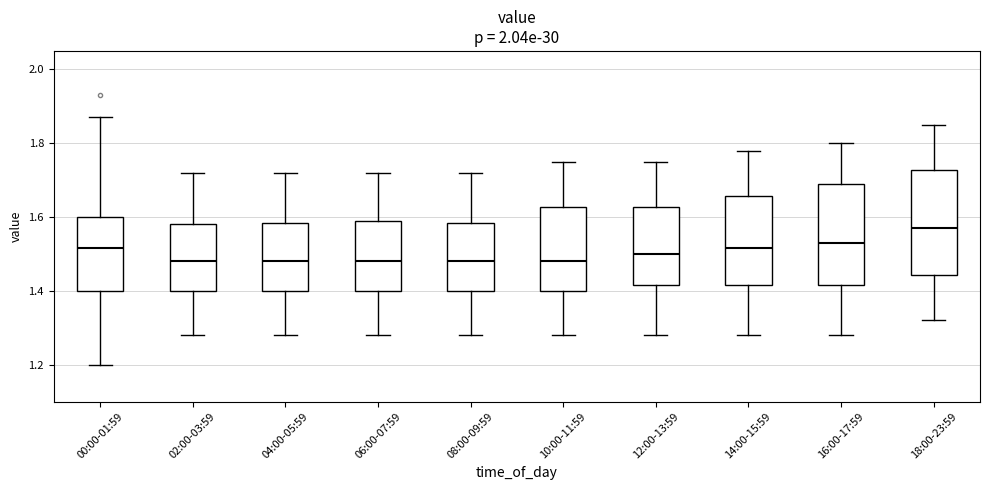

Reading left to right, read every box against the y-axis: the position of its median line, the range the box covers, and the ends of its whiskers. The values are not printed on the chart, so give them approximately, as read against the axis.

00:00-01:59: median 1.52, box 1.40 to 1.60, whiskers 1.20 to 1.88
02:00-03:59: median 1.48, box 1.40 to 1.58, whiskers 1.28 to 1.72
04:00-05:59: median 1.48, box 1.40 to 1.58, whiskers 1.28 to 1.72
06:00-07:59: median 1.48, box 1.40 to 1.60, whiskers 1.28 to 1.72
08:00-09:59: median 1.48, box 1.40 to 1.58, whiskers 1.28 to 1.72
10:00-11:59: median 1.48, box 1.40 to 1.62, whiskers 1.28 to 1.76
12:00-13:59: median 1.50, box 1.42 to 1.62, whiskers 1.28 to 1.76
14:00-15:59: median 1.52, box 1.42 to 1.66, whiskers 1.28 to 1.78
16:00-17:59: median 1.54, box 1.42 to 1.70, whiskers 1.28 to 1.80
18:00-23:59: median 1.58, box 1.44 to 1.72, whiskers 1.32 to 1.86